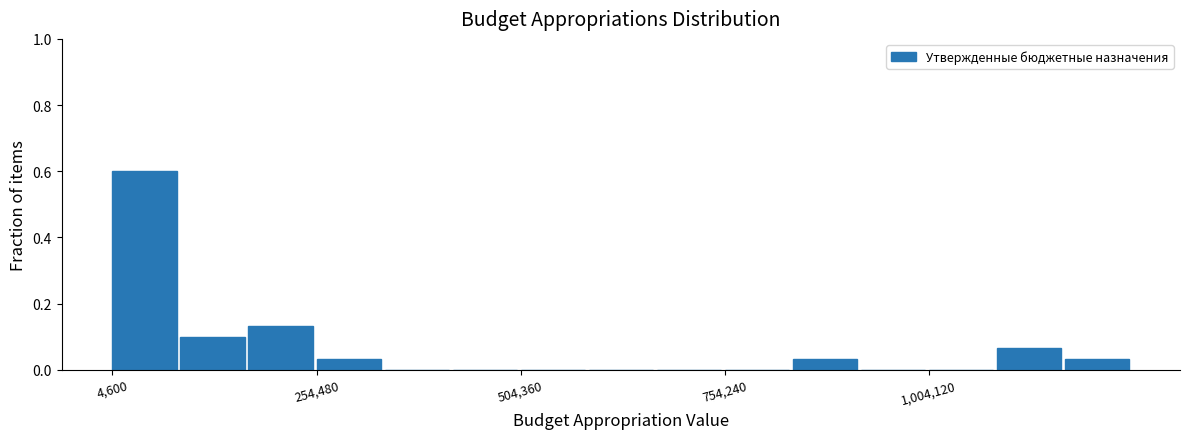

Read against the x-axis, roughly where is the centre of the tallest bar?

50000